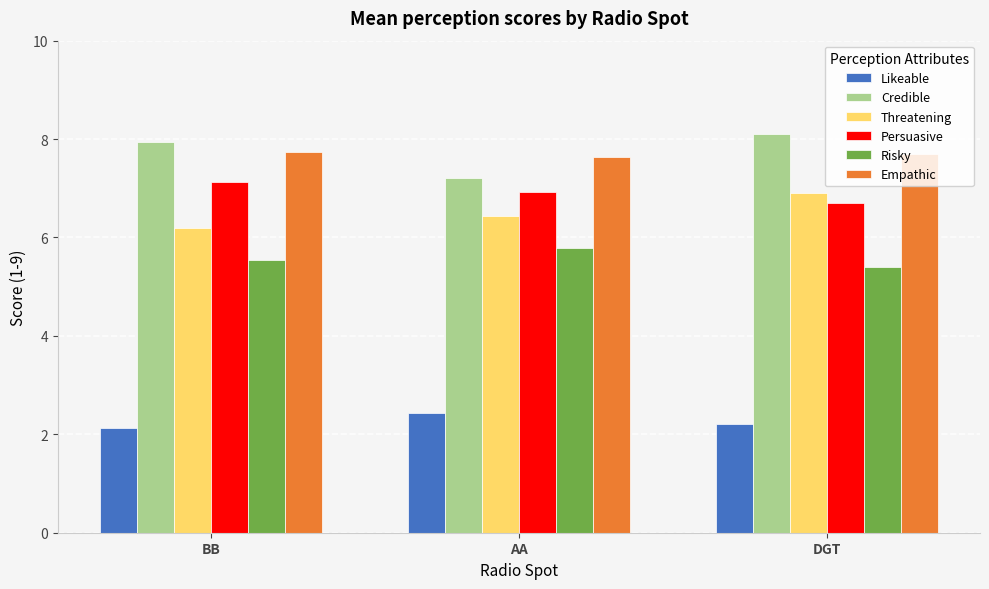

What is the spread (max minus min) of values at DGT?

5.9